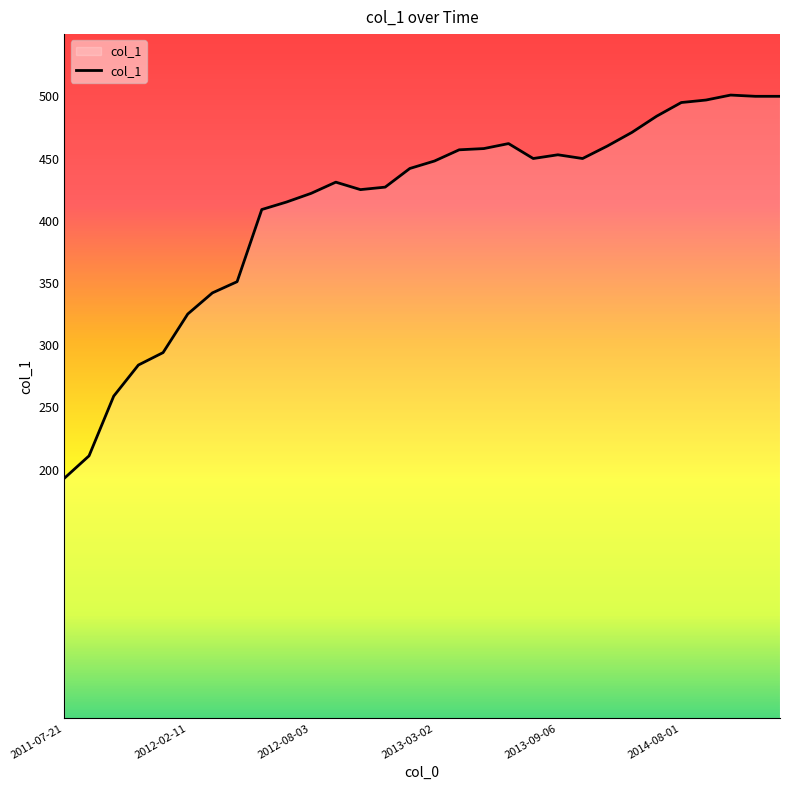

What is the difference between the maximum and minimum values?

308